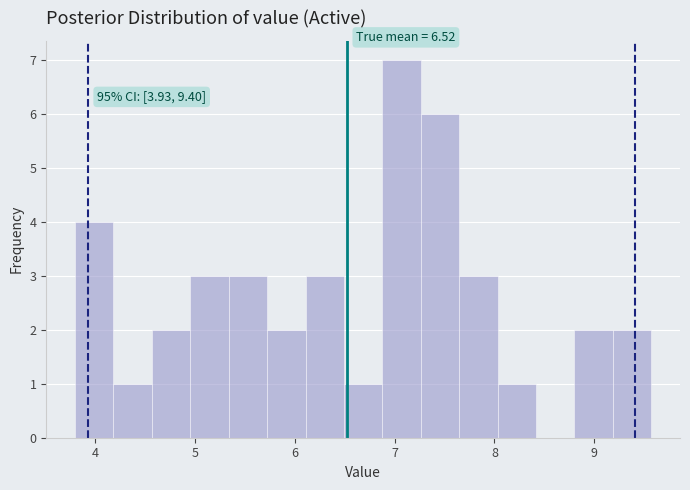

Around what value on the x-axis is the tallest bar? Give the approximate position of its centre, as read against the axis.

7.1